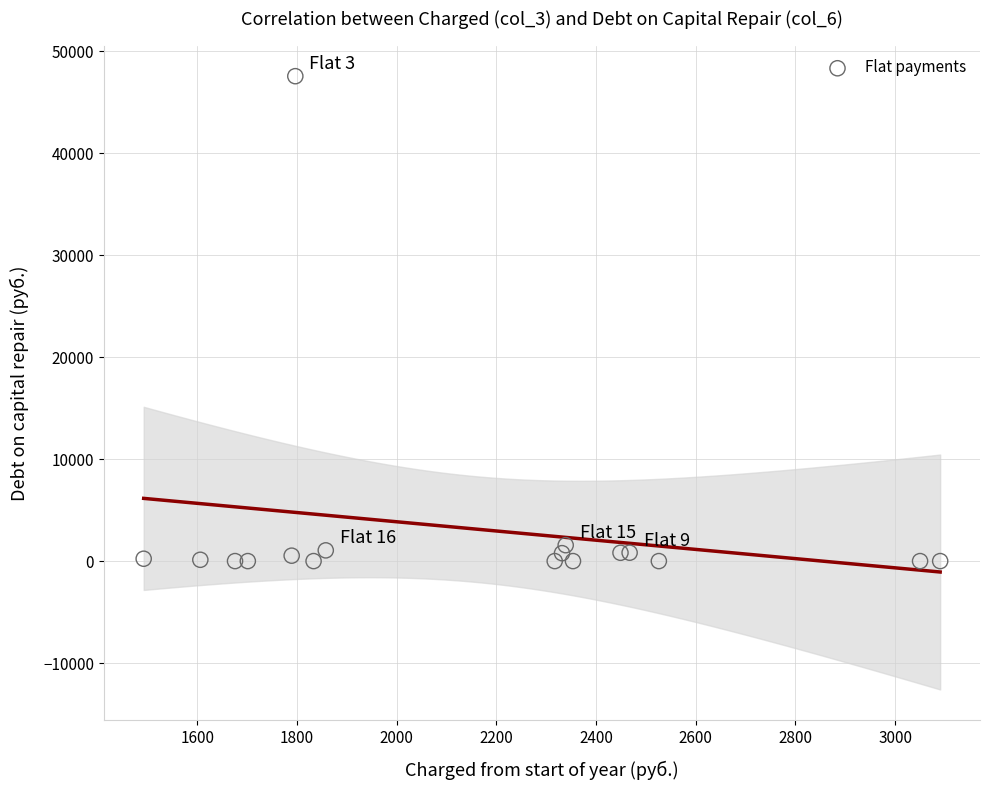

What is the range of Y values (max minus min)?

47550.6